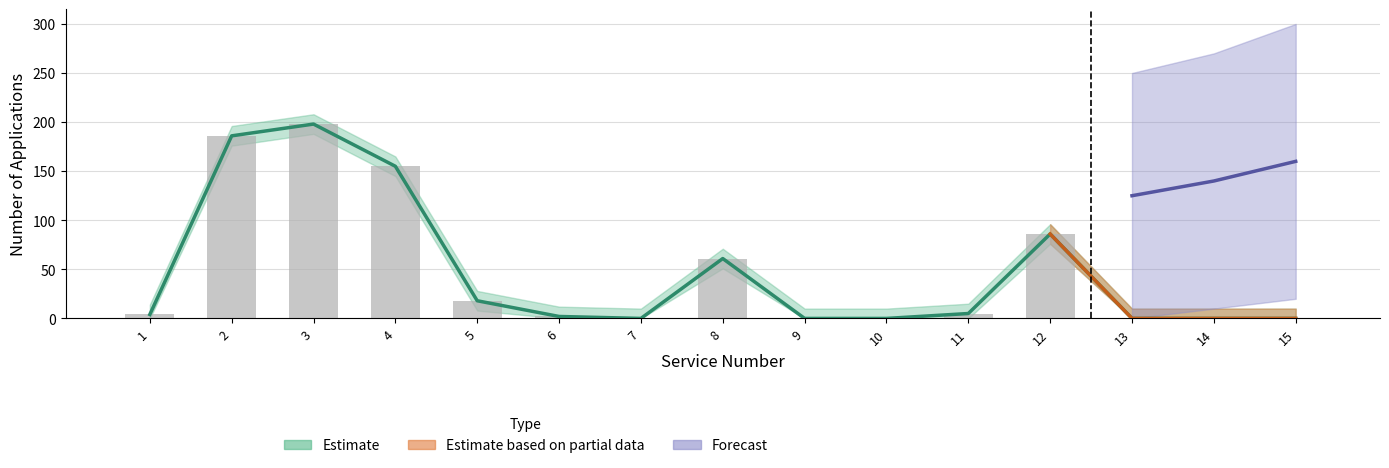

Is the value of Количество заявителей at 4 greater than the value of Количество обращений at 6?

Yes